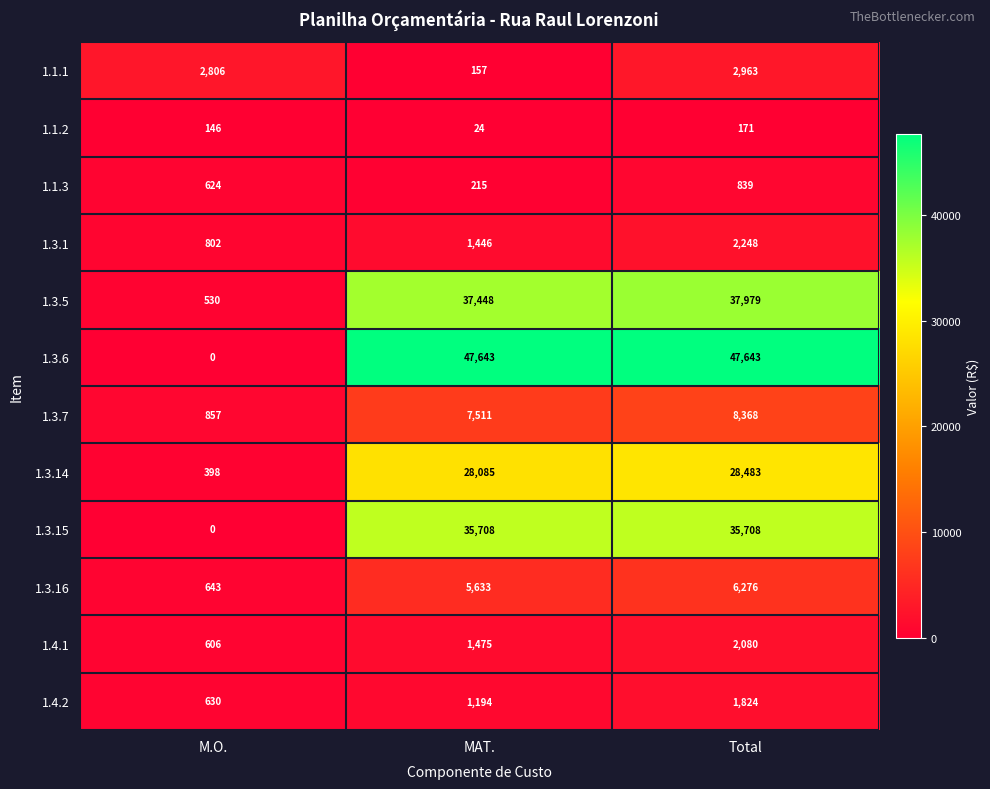

Which series changed the most between M.O. and MAT.?

1.3.6